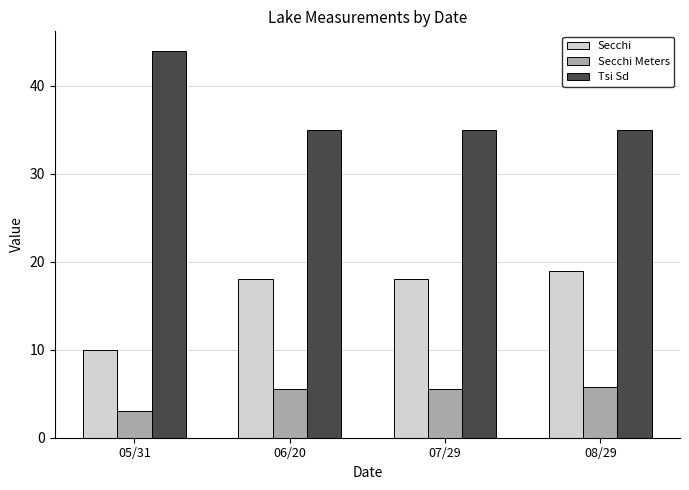

What is the difference between the highest and lowest values at 05/31?

41.0